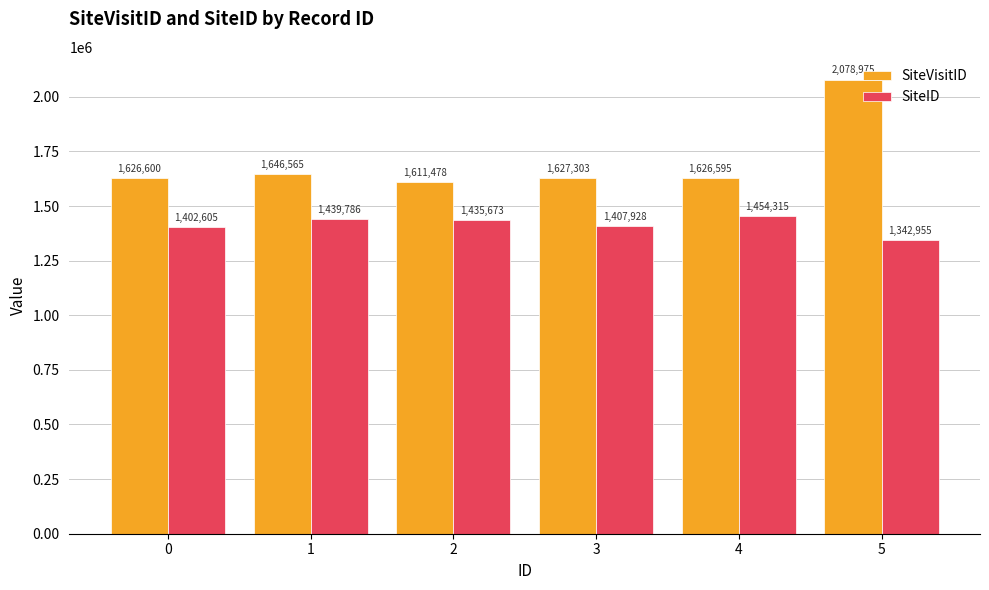

Are the bars horizontal?

No